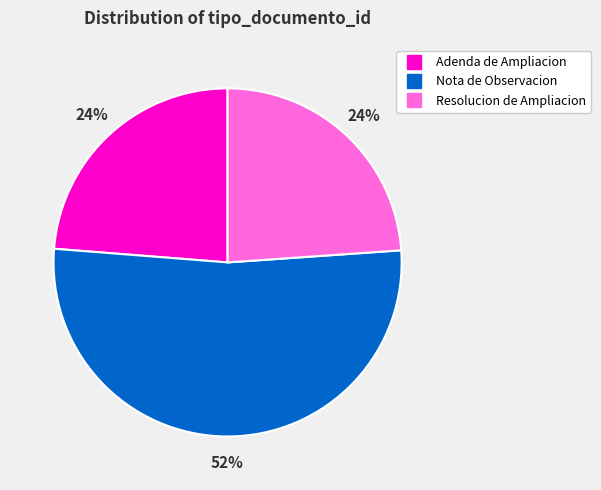

What is the ratio of the value at Adenda de Ampliacion to the value at Nota de Observacion?

0.5